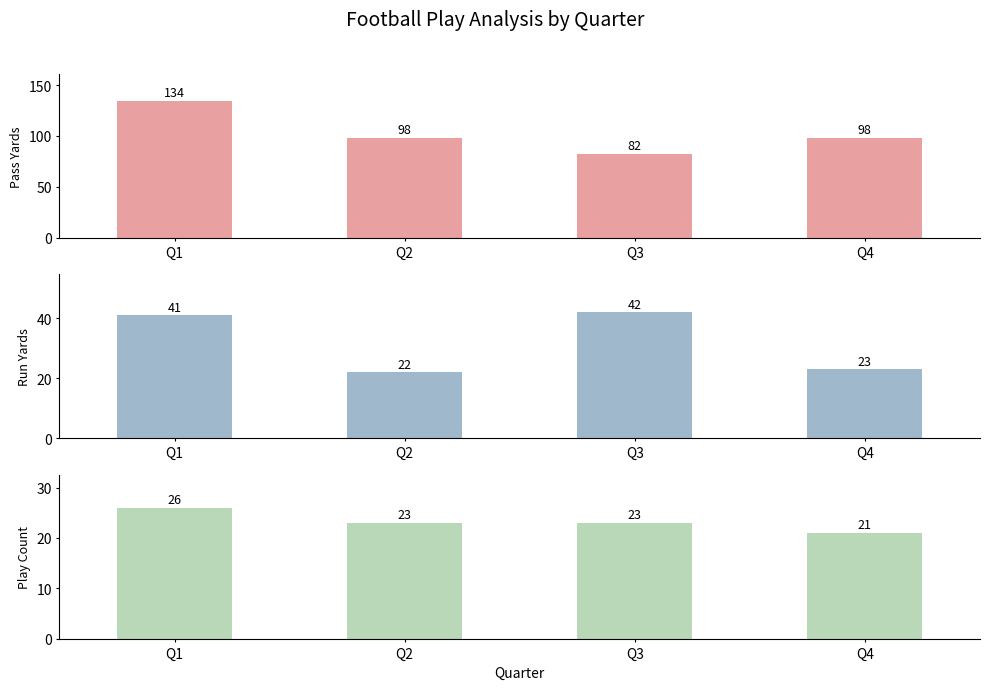

Which label corresponds to the smallest value in the chart?

Q4